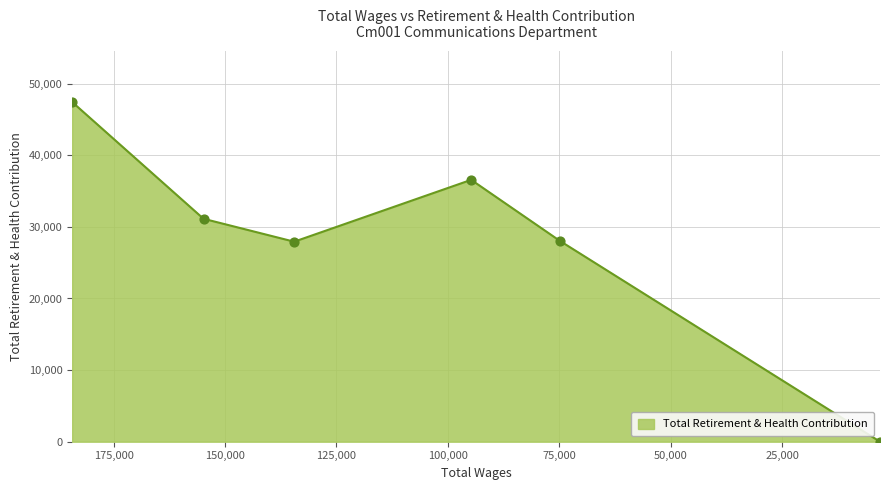

Between 154824.0 and 74897.0, which is larger?

154824.0